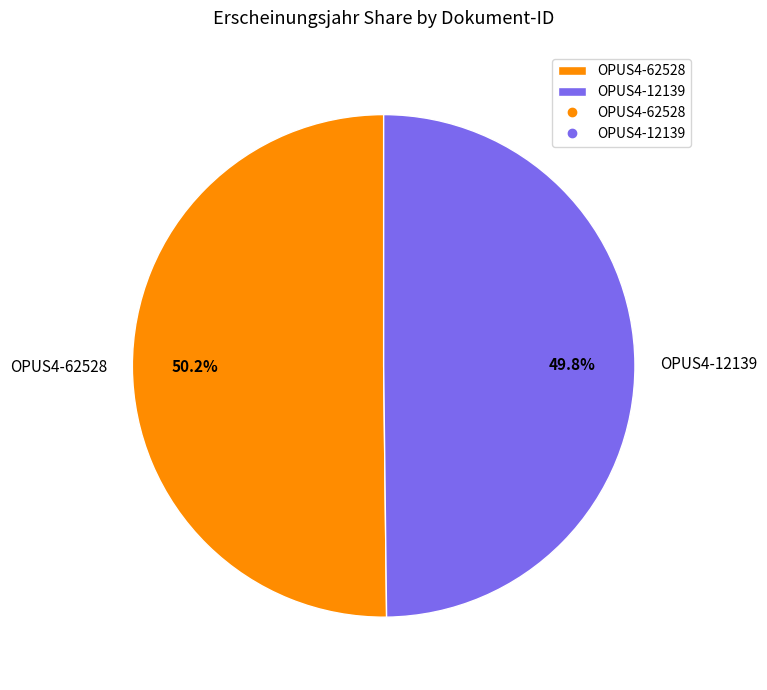

Is it true that OPUS4-12139 is 57% of the pie?

False